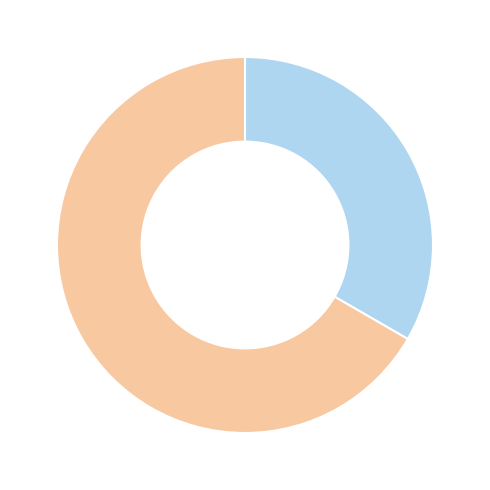

Is there a majority slice in this chart?

Yes